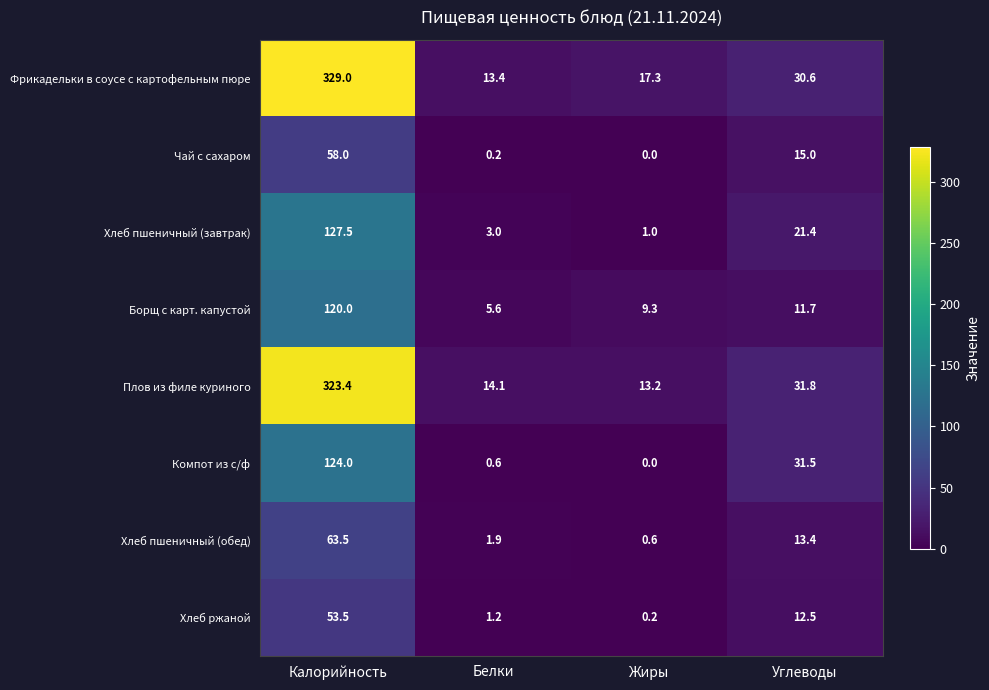

Which series changed the most between Калорийность and Белки?

Фрикадельки в соусе с картофельным пюре